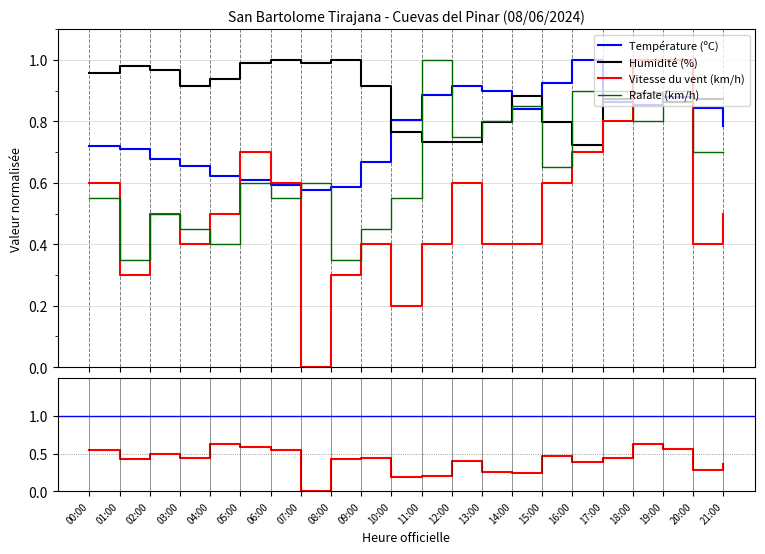

What are all the series names shown in the legend?

Température (ºC), Humidité (%), Vitesse du vent (km/h), Rafale (km/h)